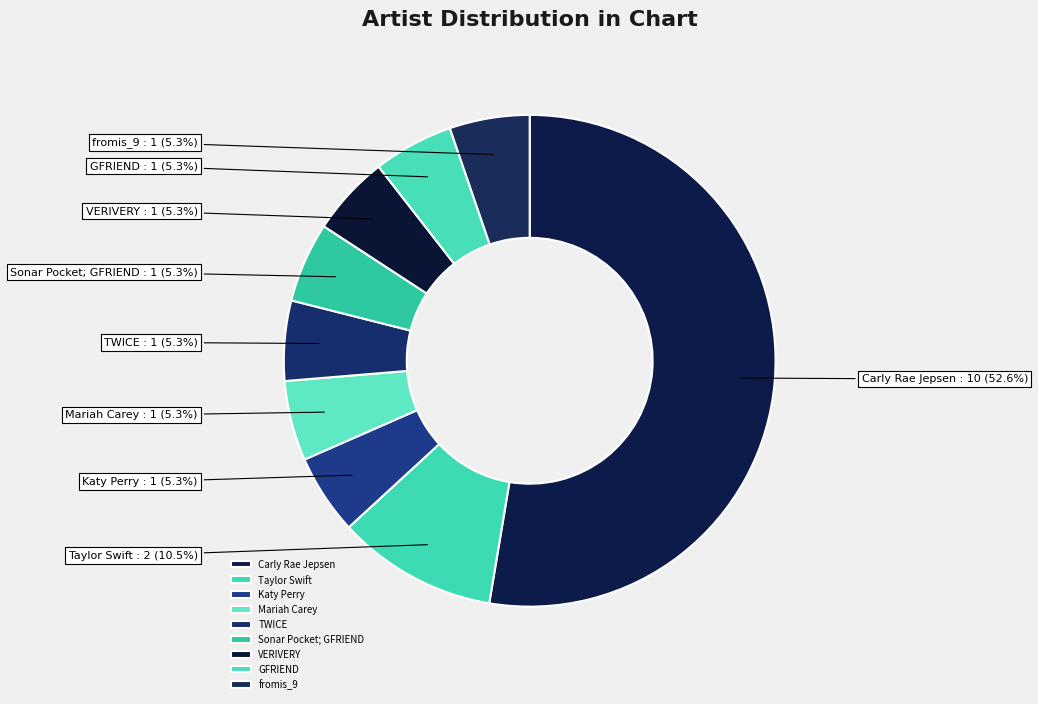

To the nearest percent, what percentage of the pie is TWICE?

5%